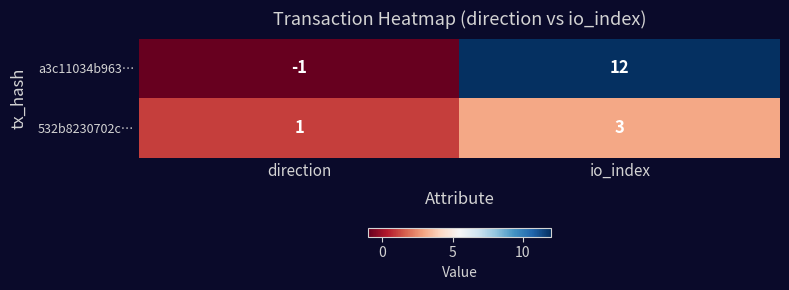

At how many categories does at least one series exceed 4?

1